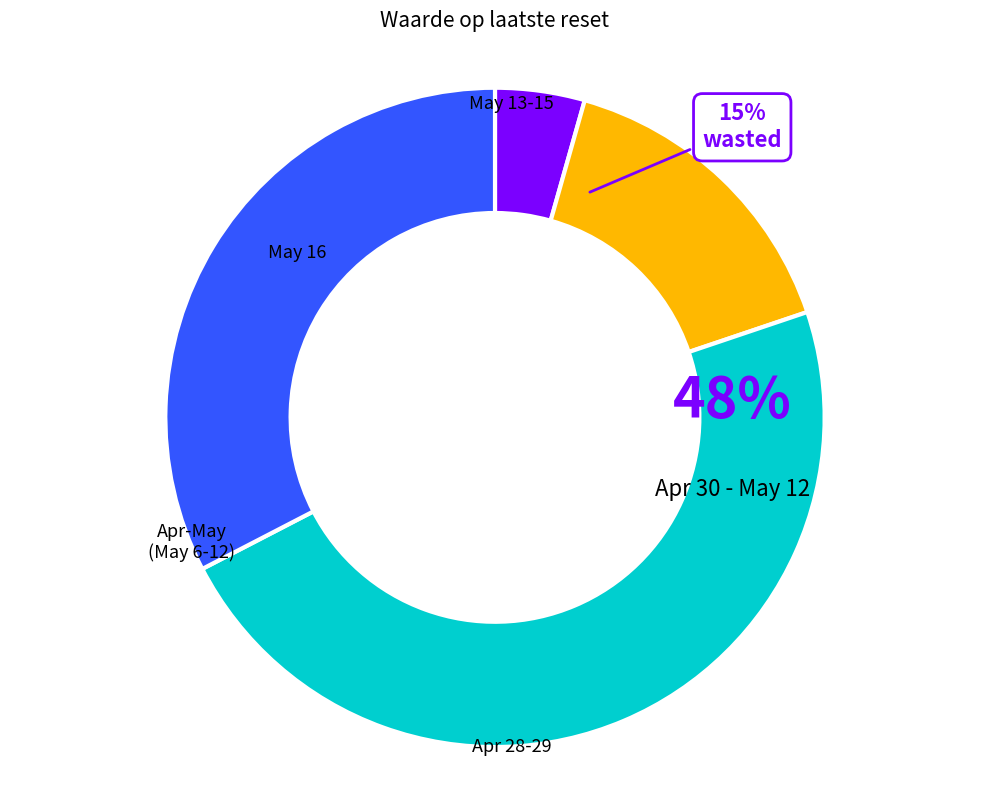

Is there a majority slice in this chart?

No